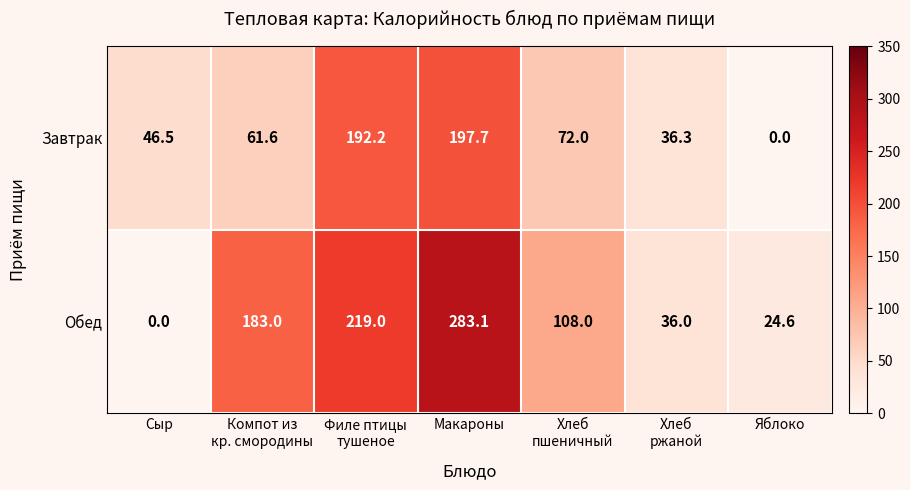

What is the spread (max minus min) of values at Макароны?

85.4